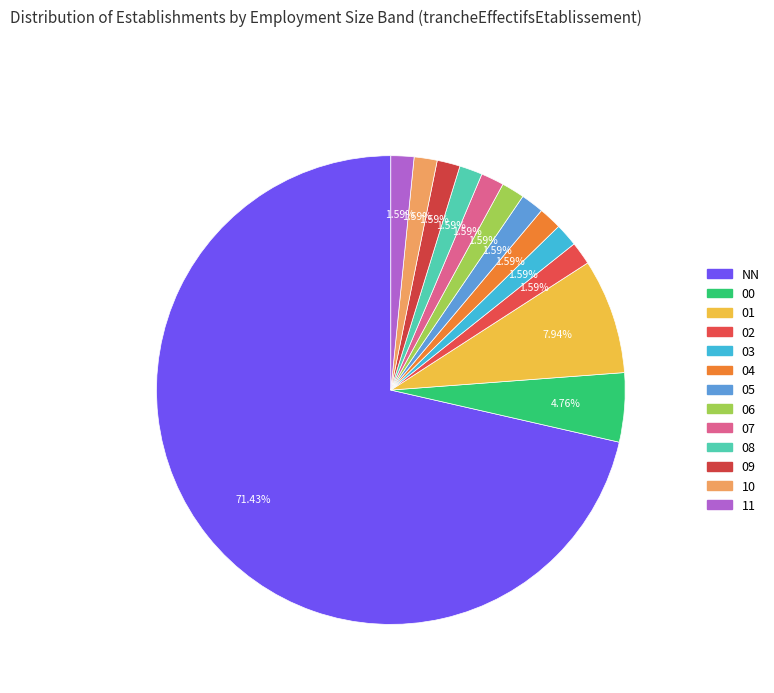

To the nearest percent, what portion does 01 represent?

8%